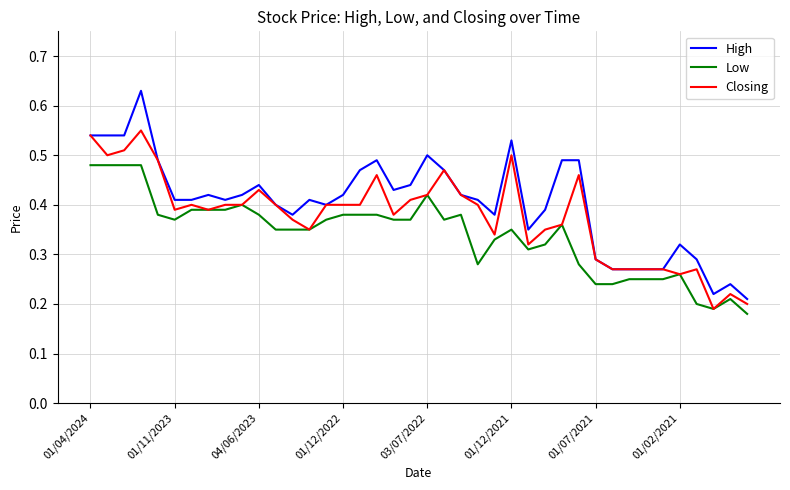

List the series in order of their overall mean, lowest first.

Low, Closing, High